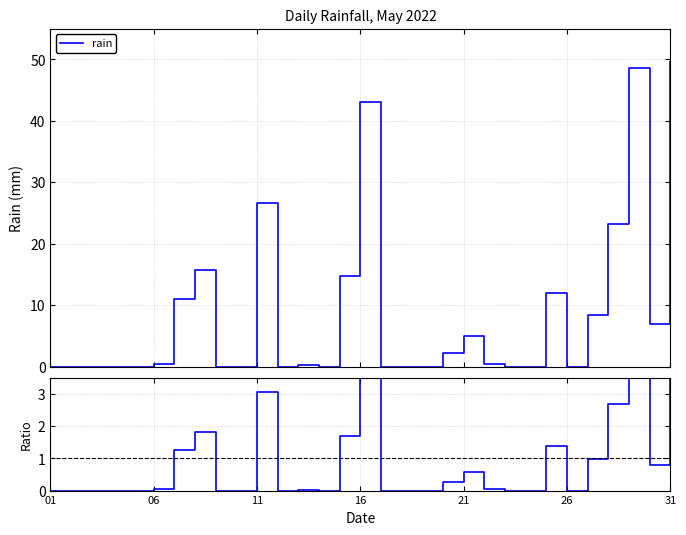

Which has a higher value, 11 or 11?

11